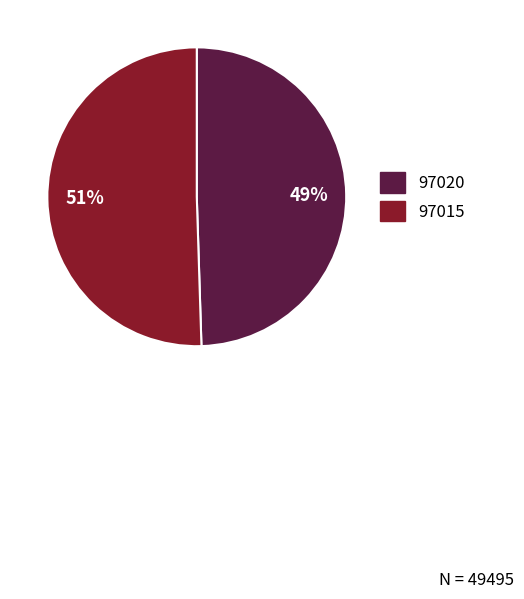

Rank the categories by value from highest to lowest.

97015, 97020